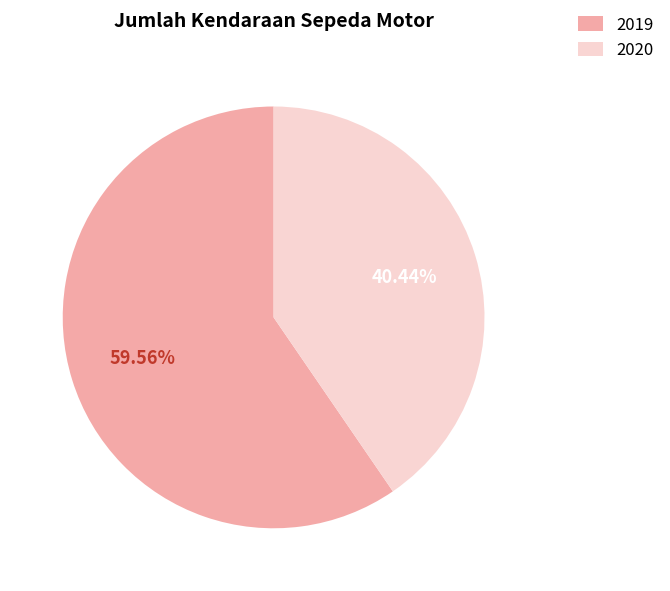

Between 2020 and 2019, which is larger?

2019